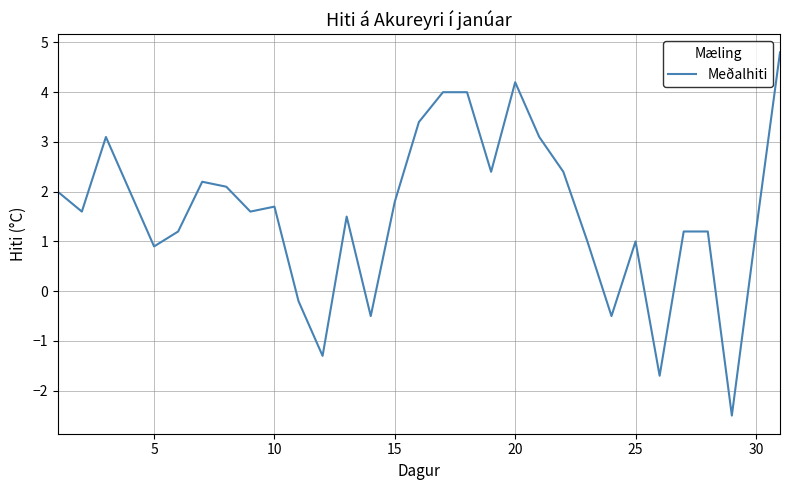

What is the maximum value shown in the chart?

4.8